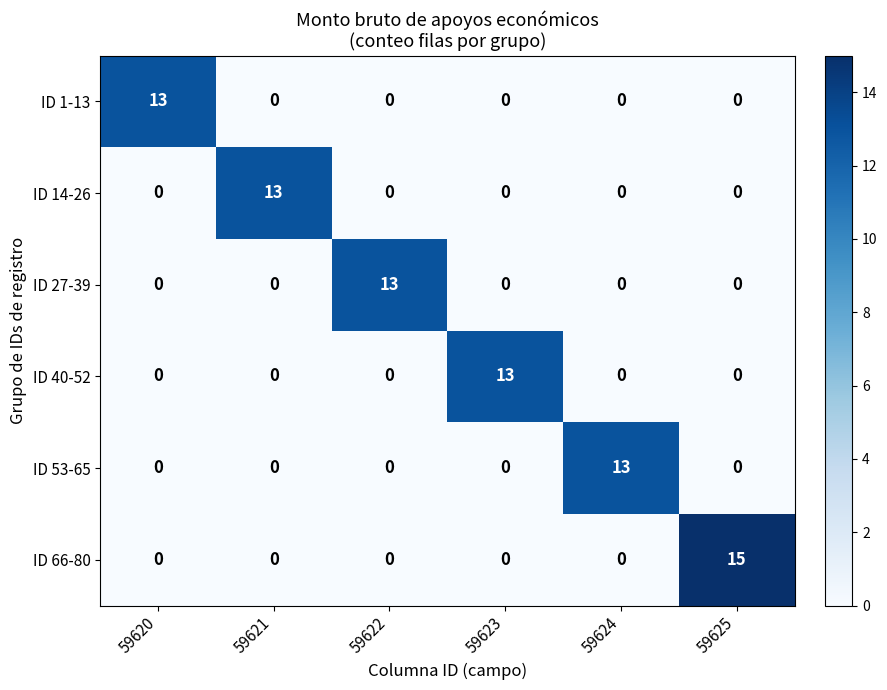

What is the maximum value shown in the chart?

15